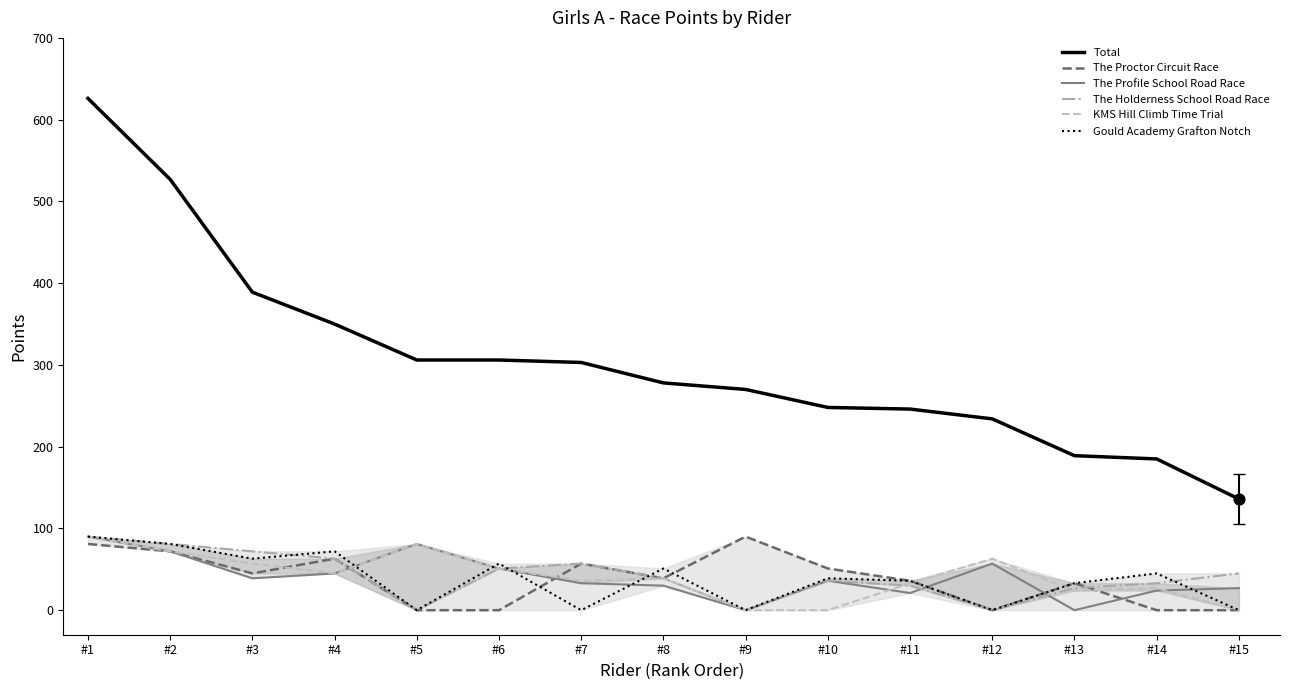

What is the total value across all series at #8?

476